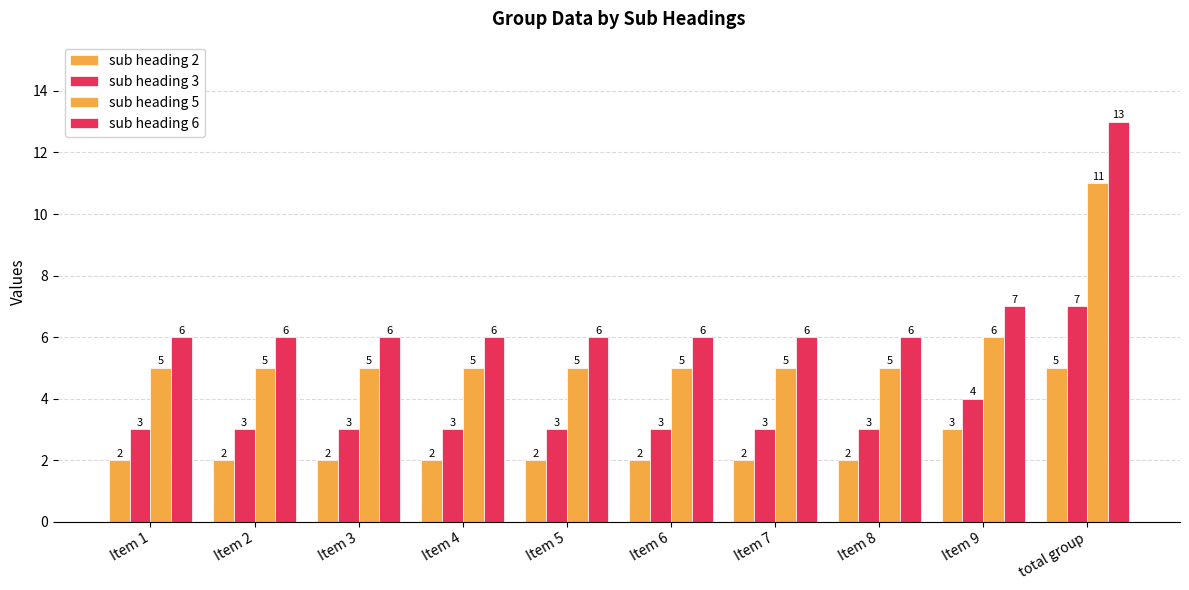

What is the value of the sub heading 2 bar at the 4th from the left?

2